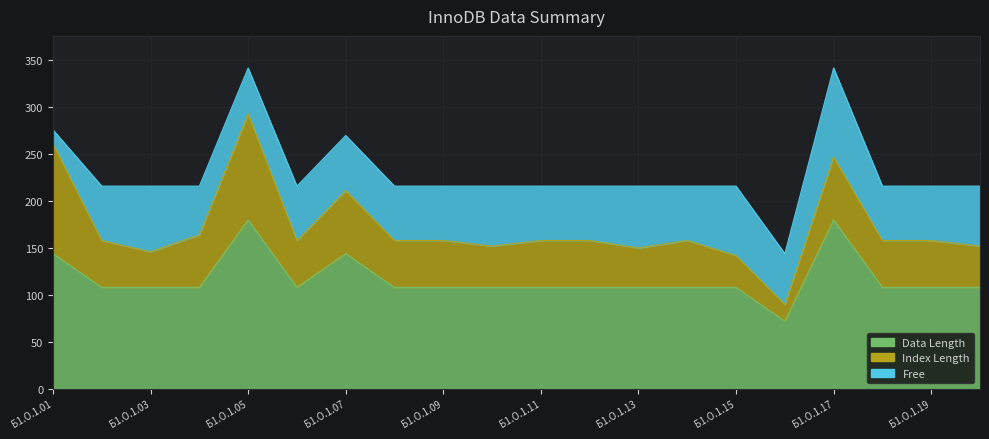

At which category does Free reach its first local valley?

Б1.О.1.05